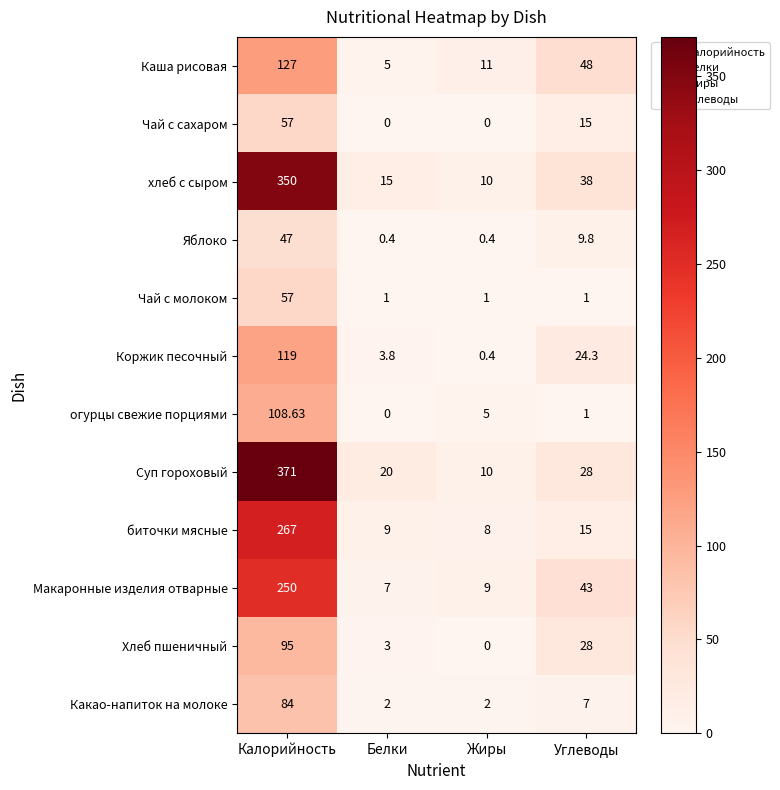

List the labels in order of Макаронные изделия отварные value, smallest first.

Белки, Жиры, Углеводы, Калорийность